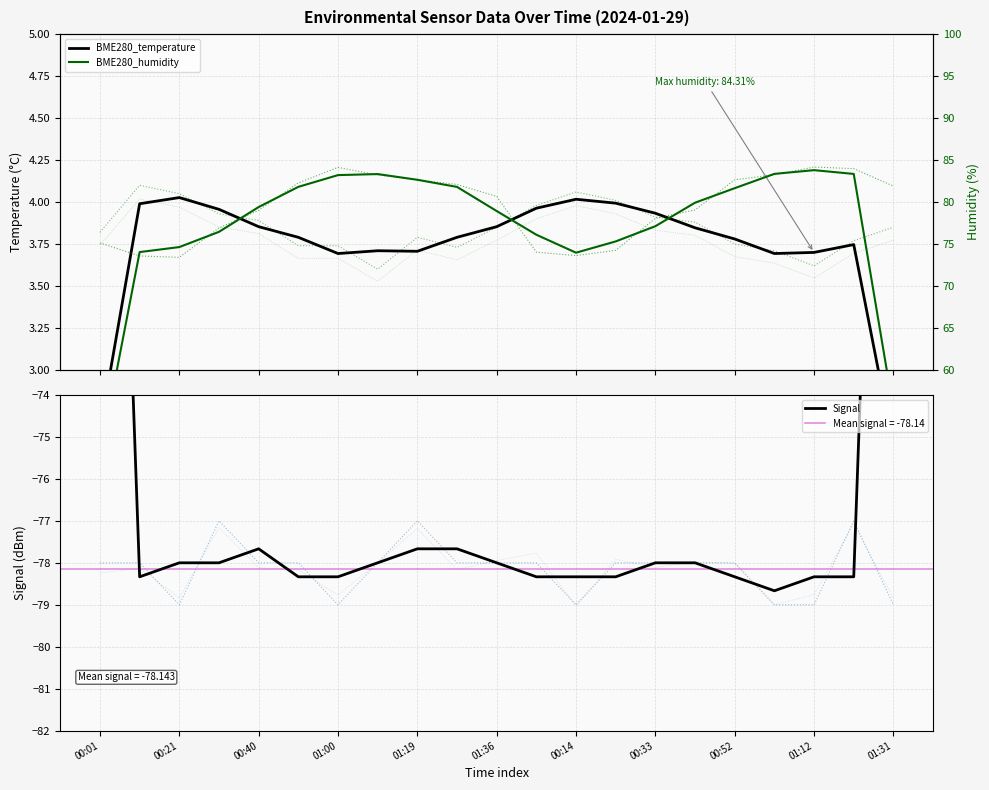

At which category is the sum across all series the highest?

18